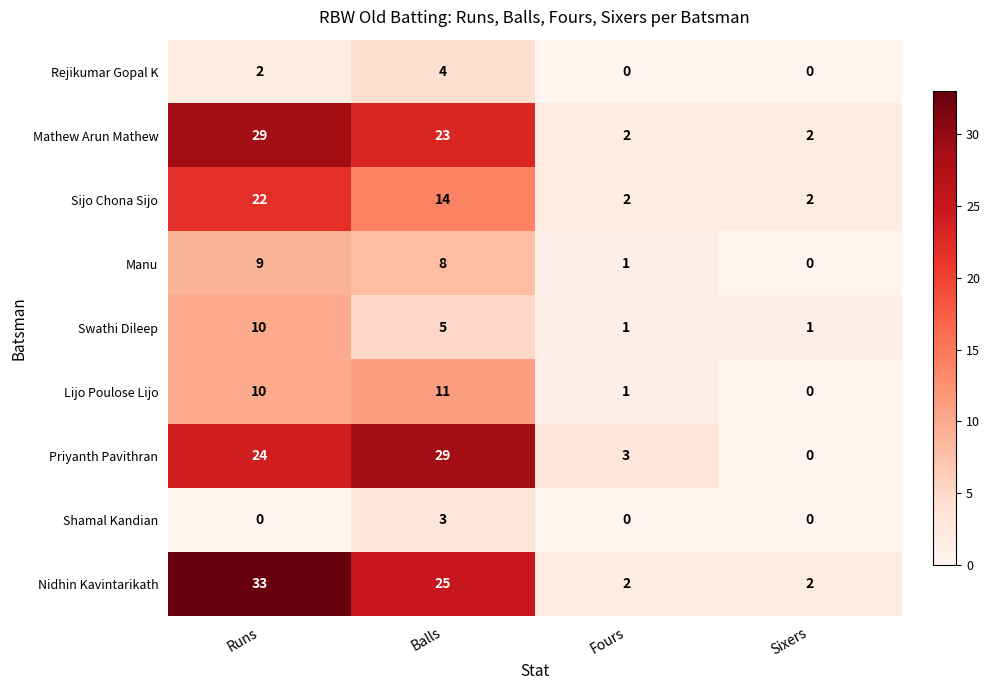

What is the difference between the Lijo Poulose Lijo values at Sixers and Balls?

11